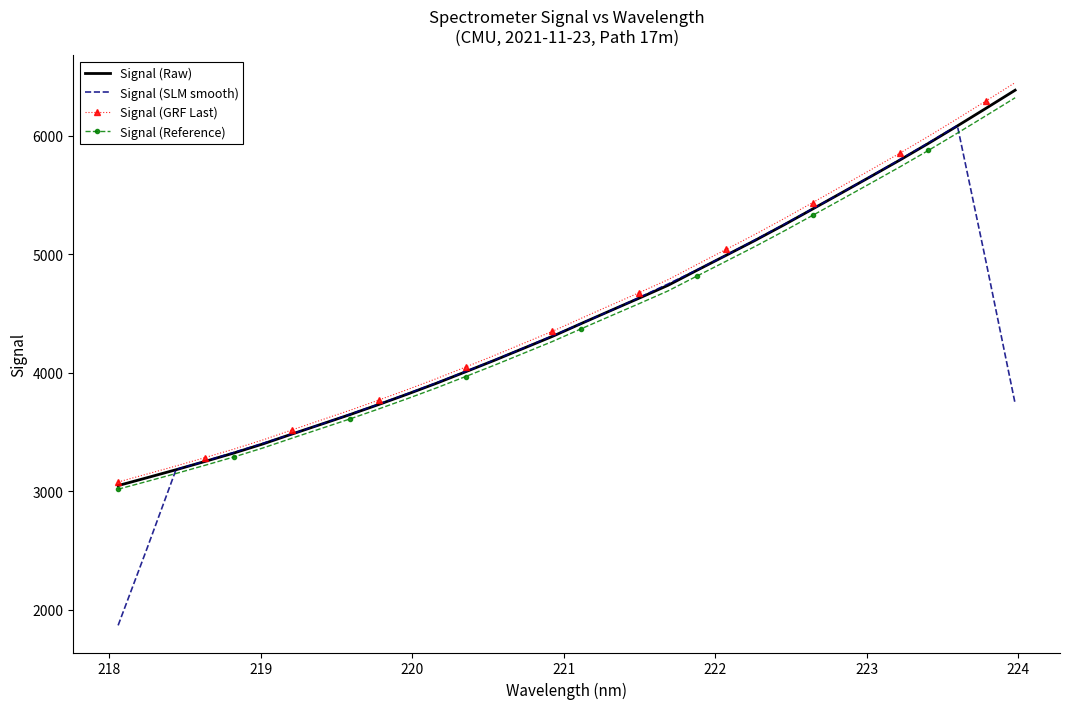

Which series has the largest range (max minus min)?

Signal (SLM smooth)